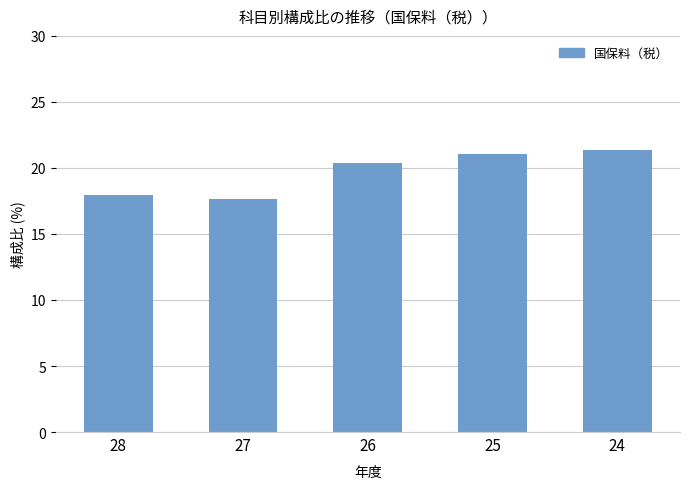

What is the value of the 2nd bar from the left?

17.6